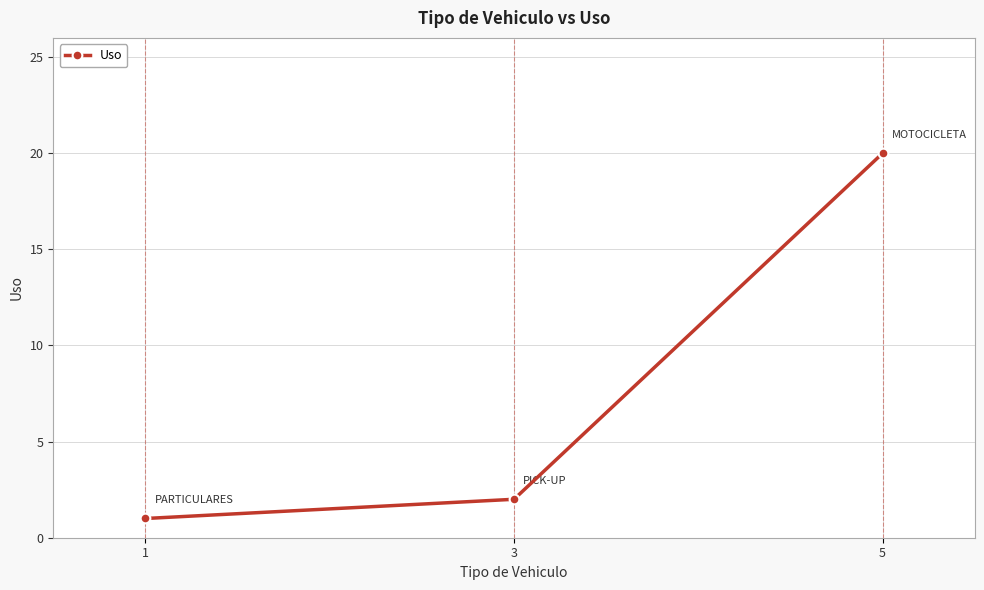

Is it true that the value at 1 is 1?

True